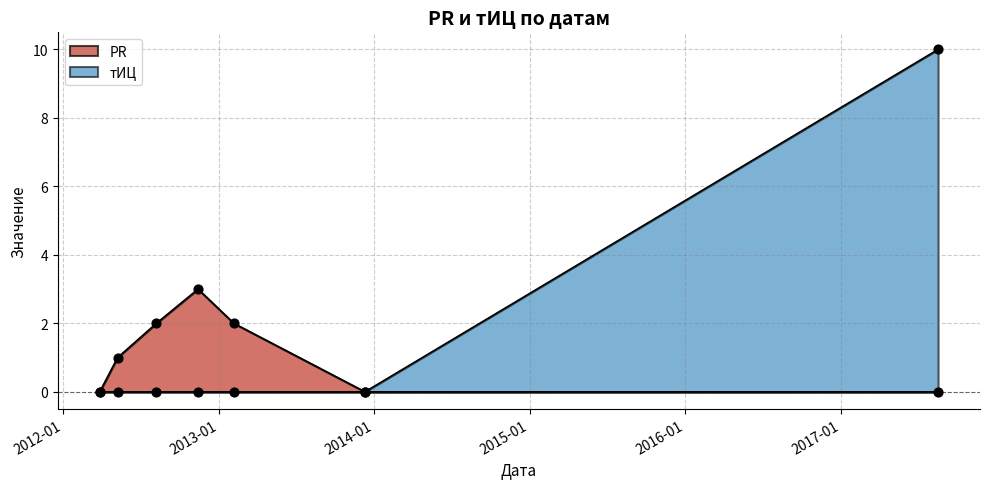

Which series reaches the maximum Y coordinate?

тИЦ